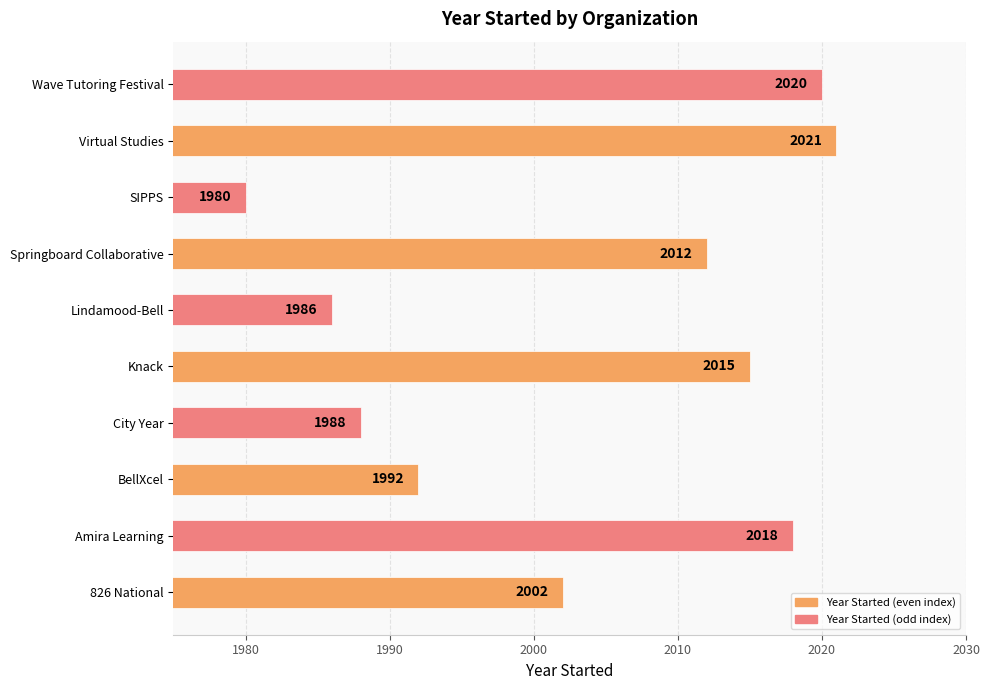

Reading bottom to top, what are all the values shown in this chart?

2002	2018	1992	1988	2015	1986	2012	1980	2021	2020